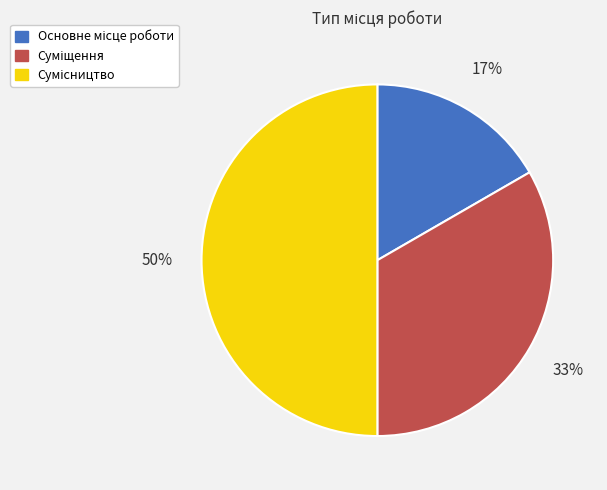

To the nearest percent, what is the average slice percentage?

33%